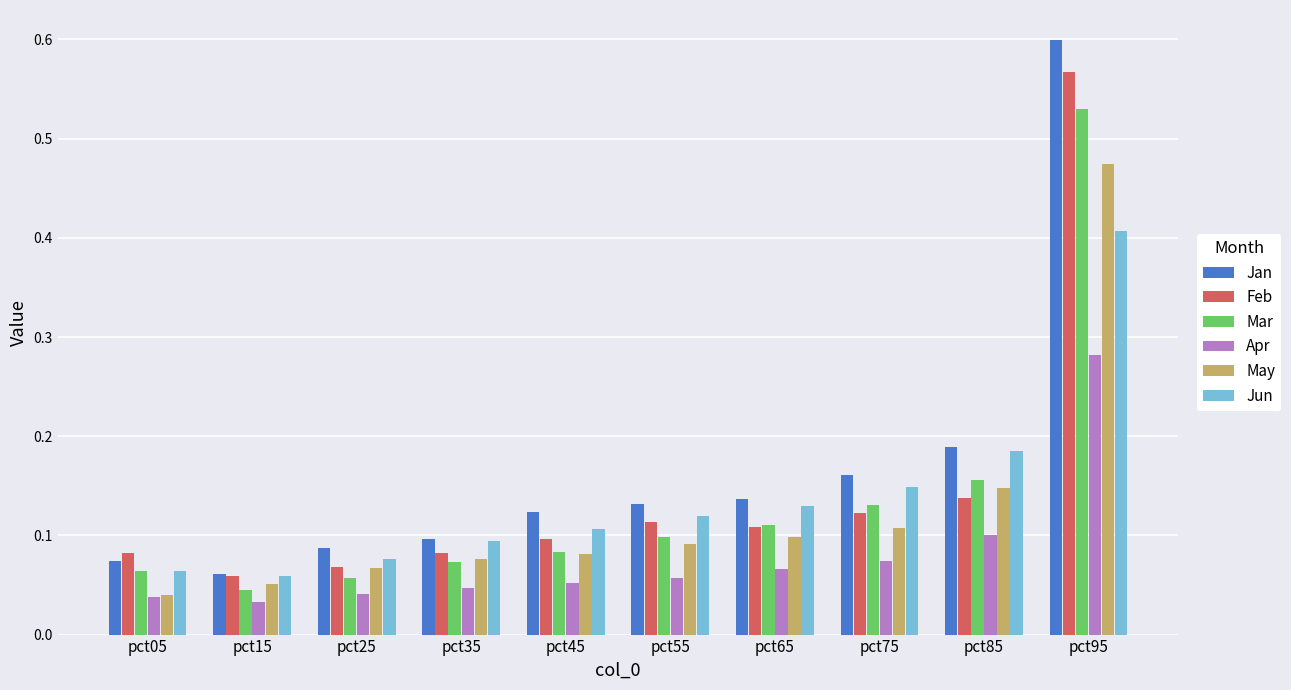

What is the sum of all Jan values?

1.7